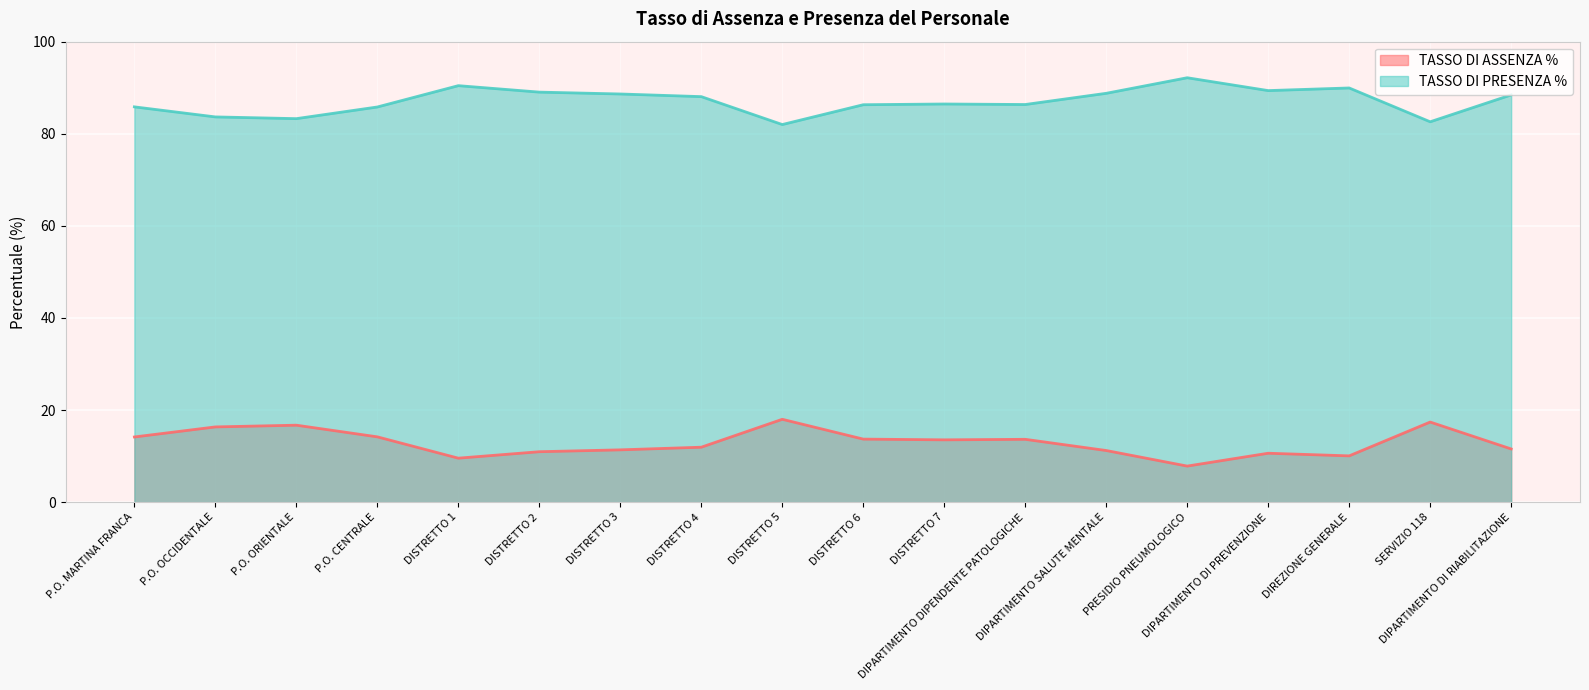

What is the difference between the maximum and minimum values in the TASSO DI PRESENZA % series?

10.2